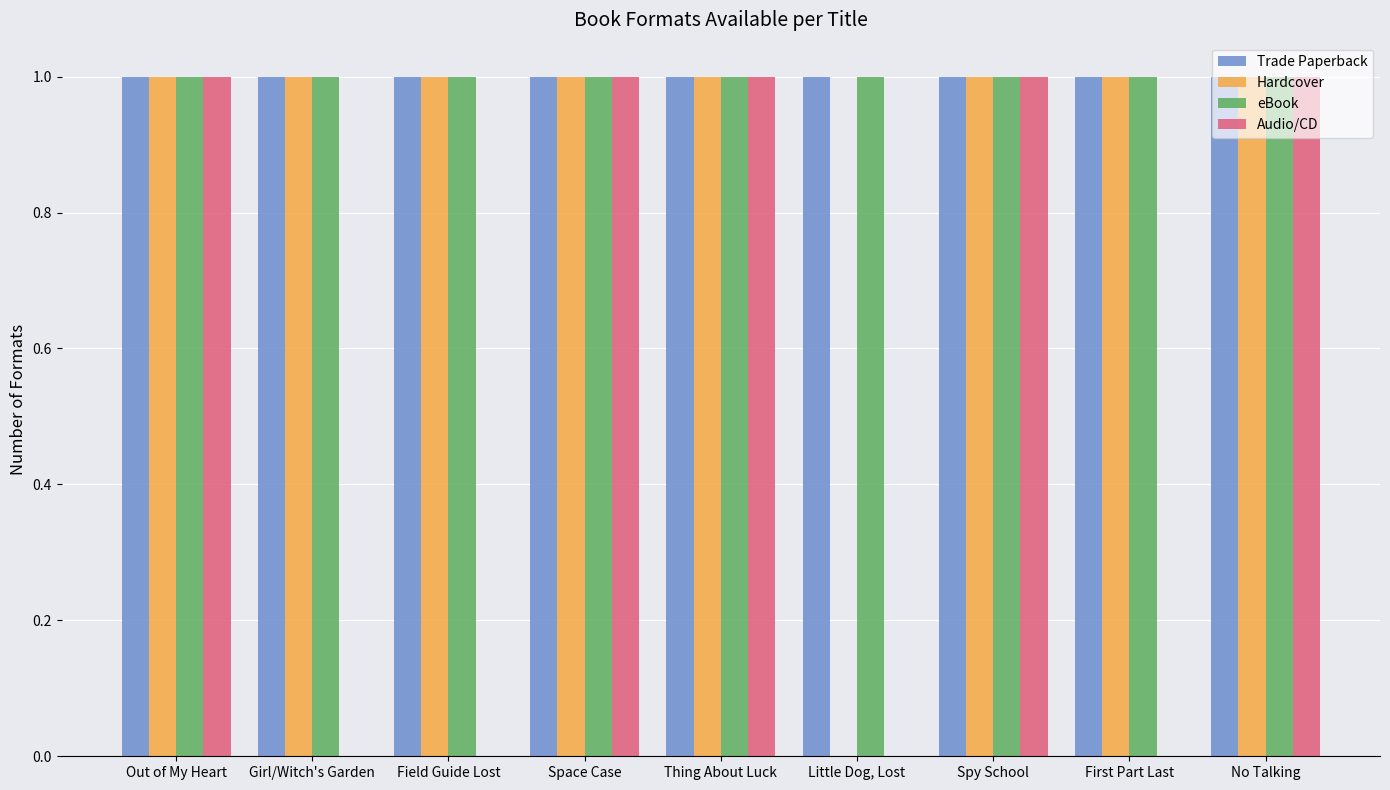

True or false: Trade Paperback has a value of 1 at Out of My Heart.

True